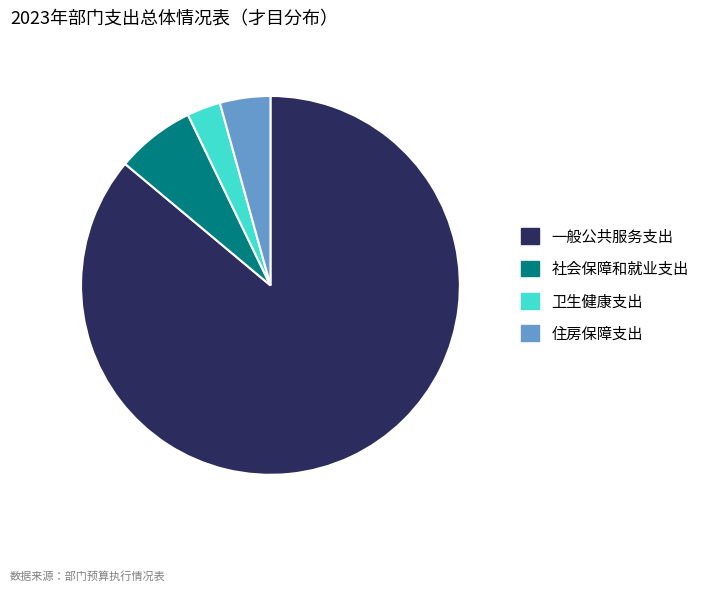

Approximately how many times larger is the value at 住房保障支出 compared to 卫生健康支出?

1.5